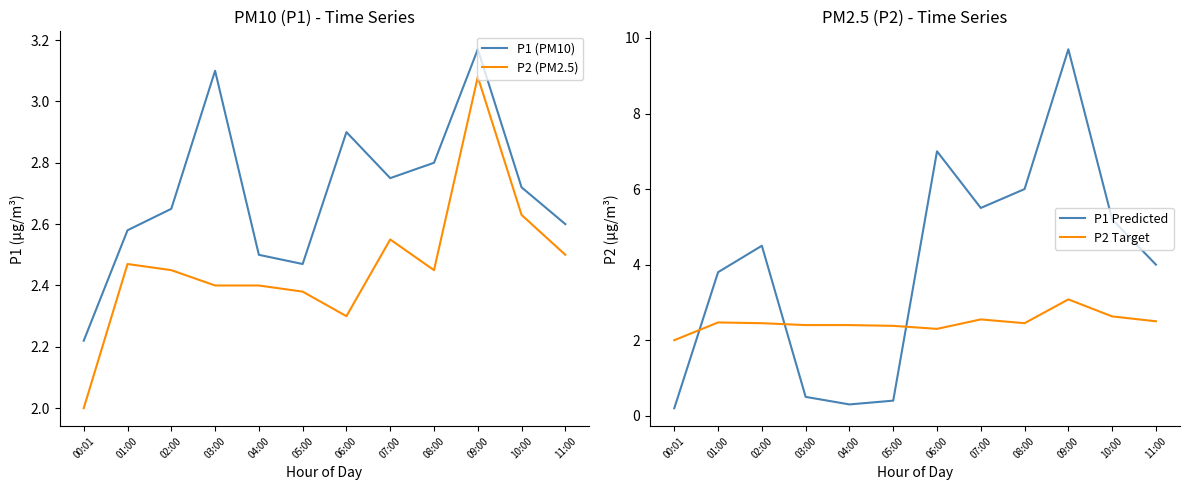

At which category is the sum across all series the highest?

09:00